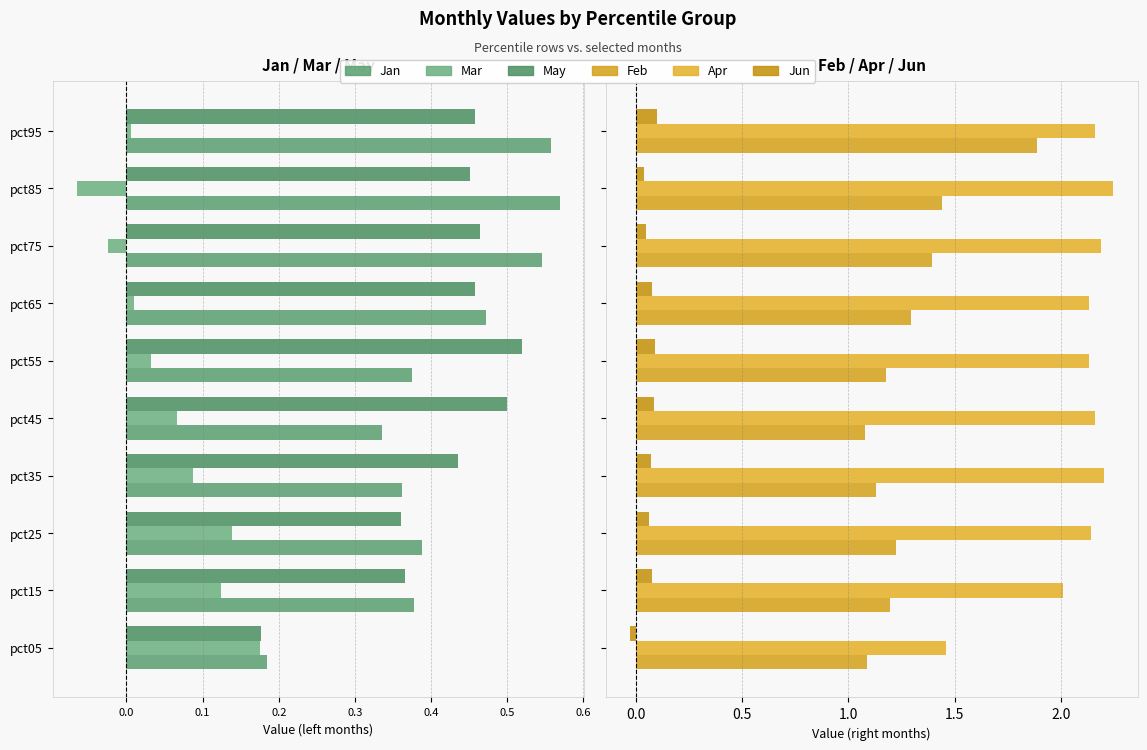

How many groups of bars are there?

10